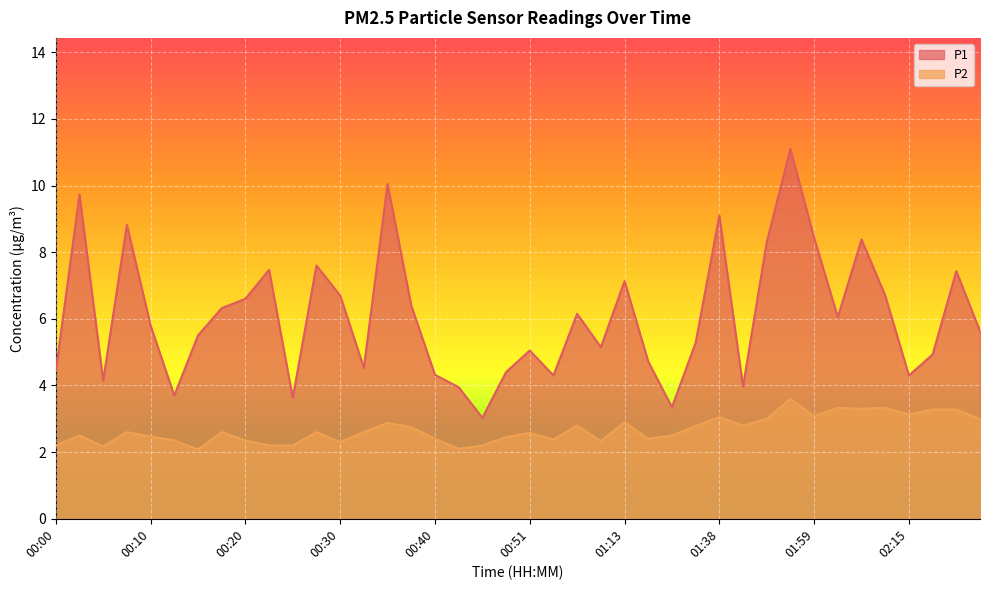

Does the chart display data point markers on the line(s)?

No